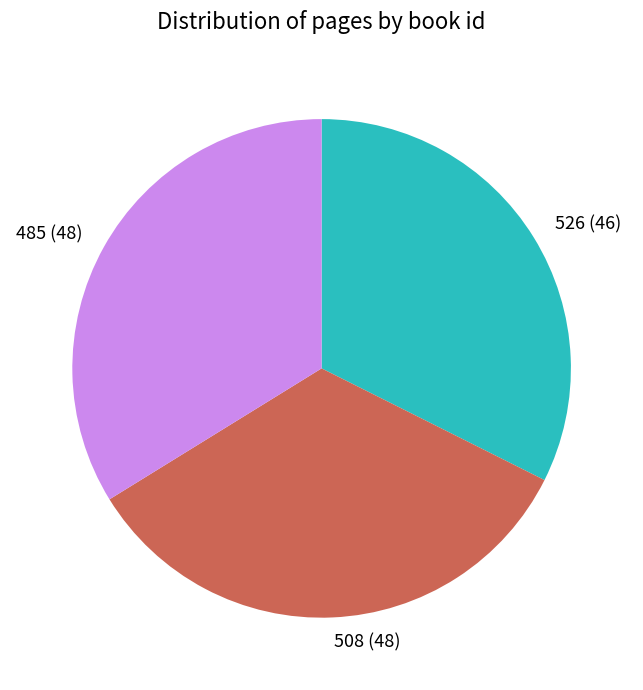

Which slice is the smallest?

526